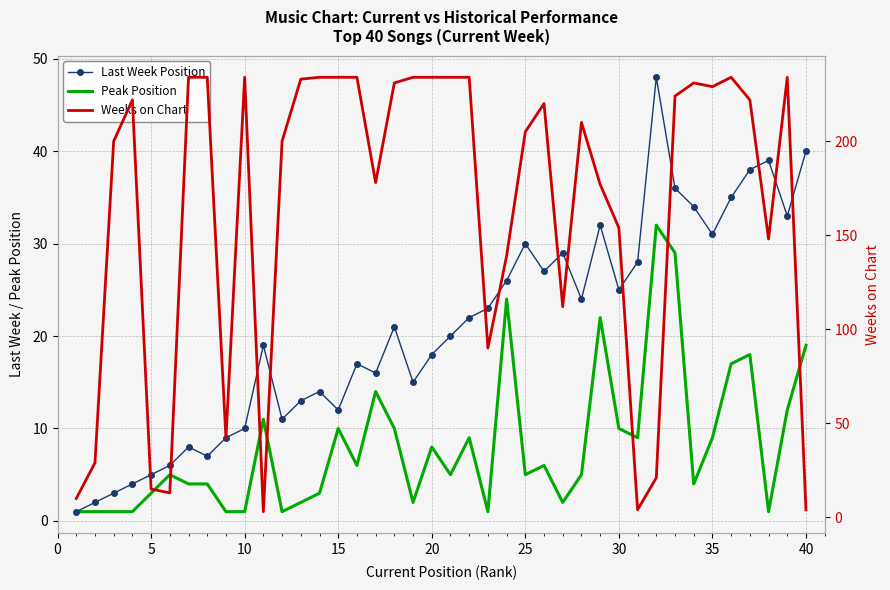

What is the maximum value shown in the chart?

234